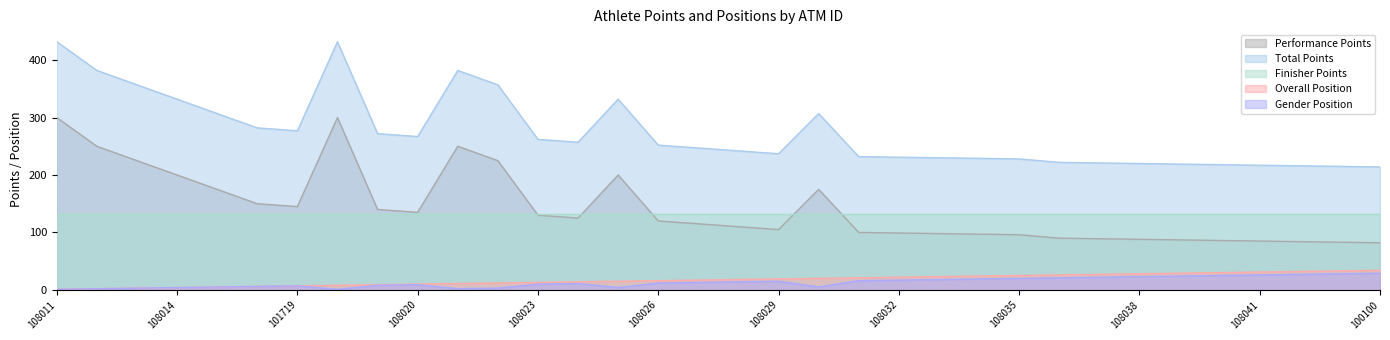

Which series has the largest total across all categories?

Total Points